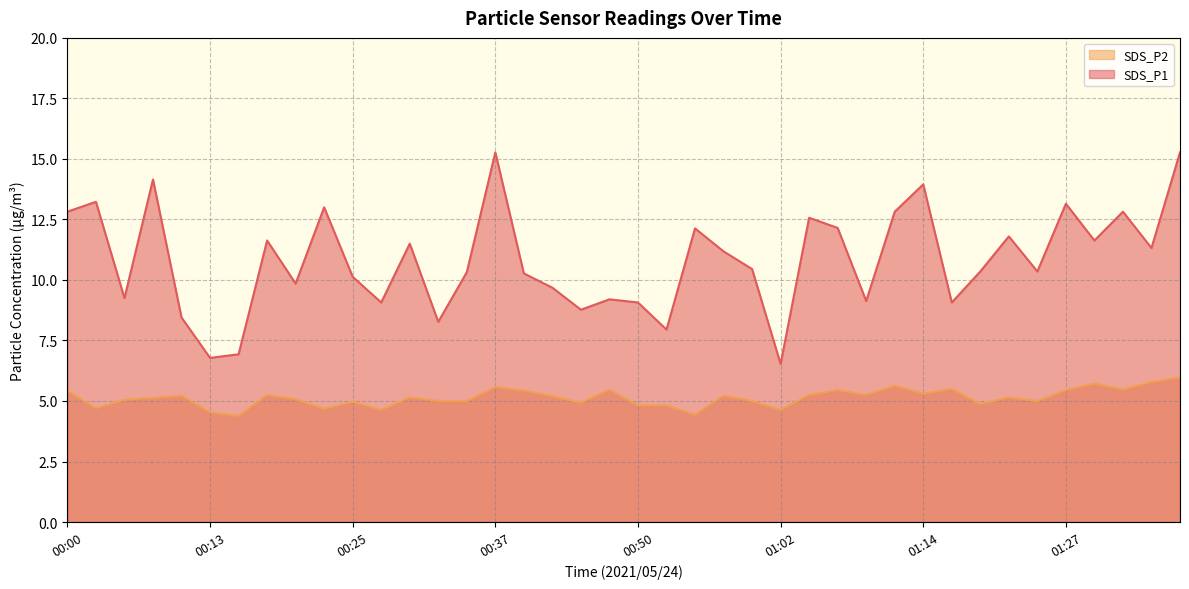

Which series has the largest range (max minus min)?

SDS_P1